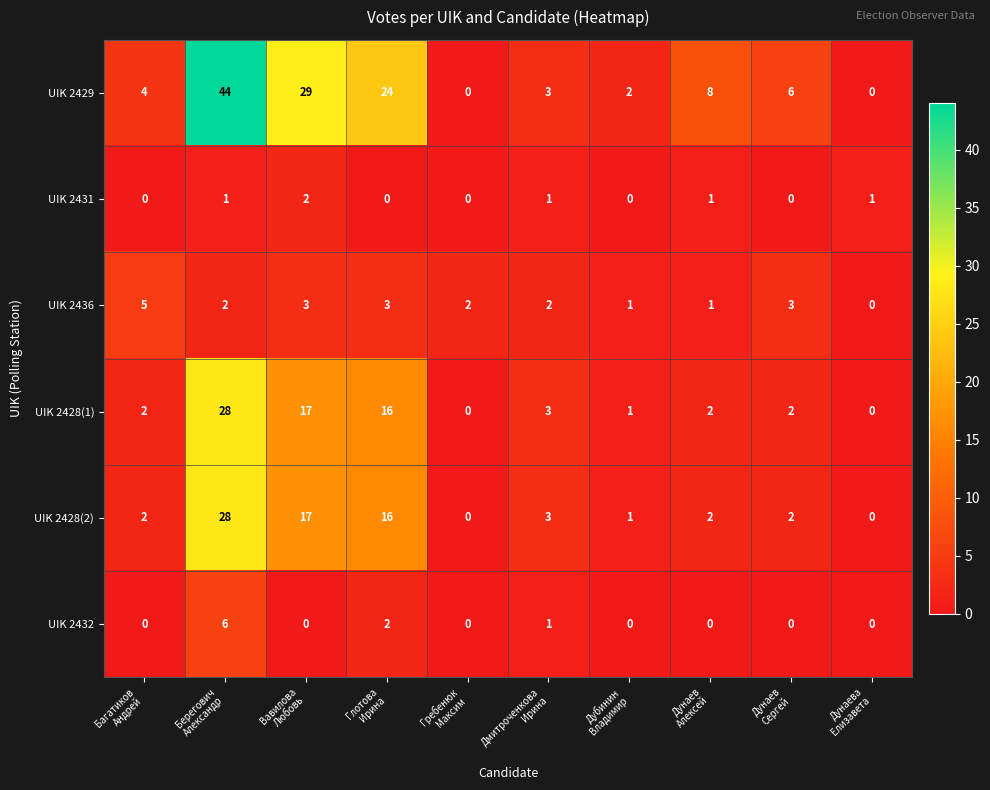

What is the maximum value shown in the chart?

44